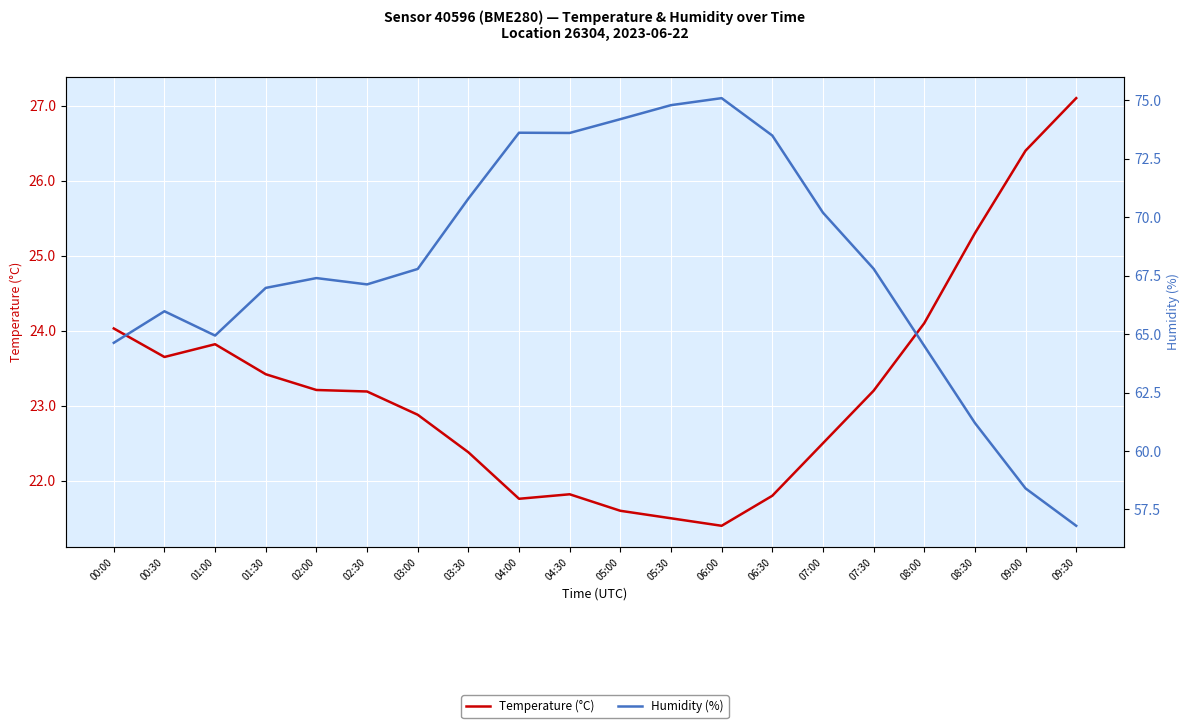

Which series has the largest total across all categories?

Humidity (%)